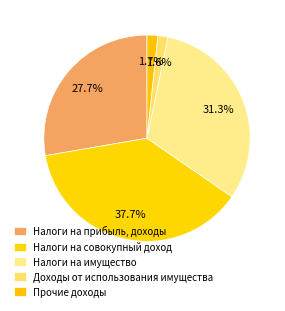

The Налоги на совокупный доход slice represents 38% of the pie. True or false?

True